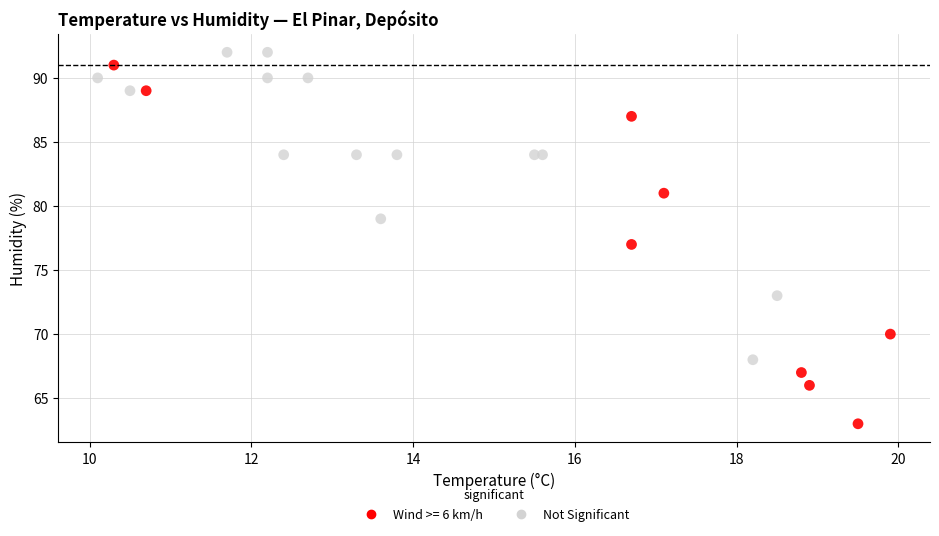

Which series has the largest Y range (max minus min)?

Wind >= 6 km/h